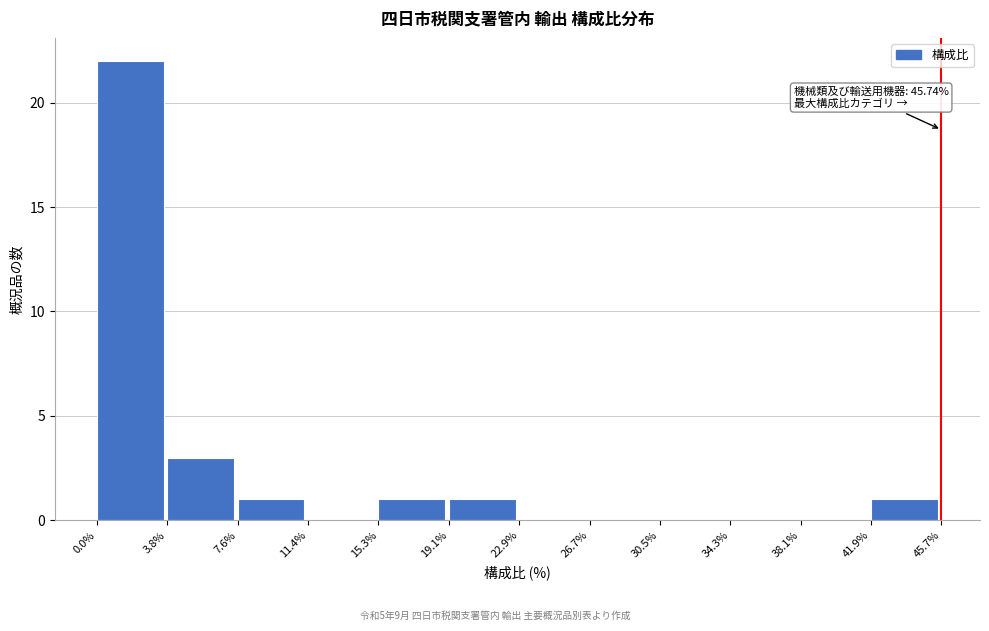

Over which range of the x-axis is the bar tallest?

0.0% to 3.8%